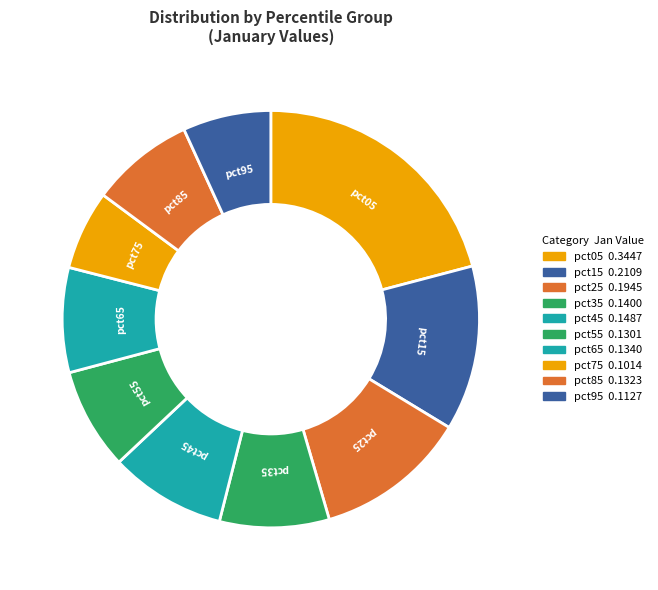

True or false: pct95 accounts for 7% of the total.

True